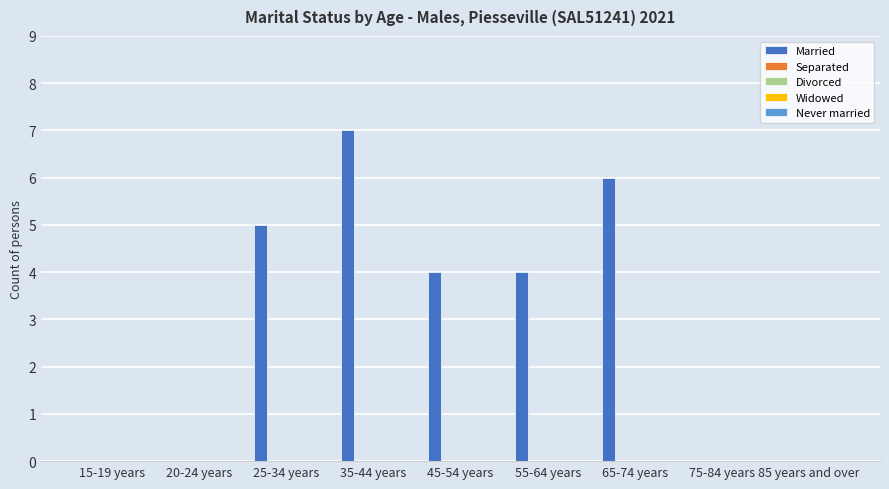

What is the maximum value shown in the chart?

7